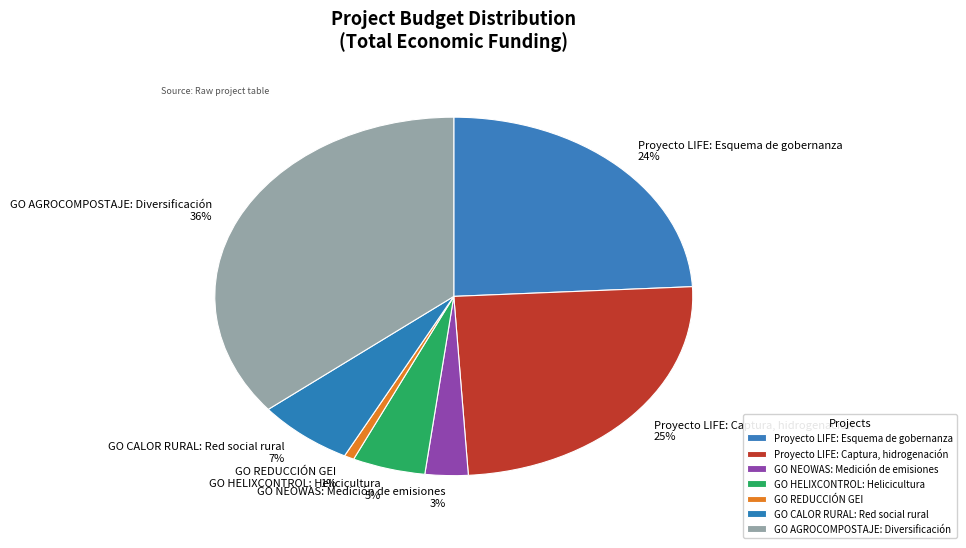

How many segments does this pie chart have?

7